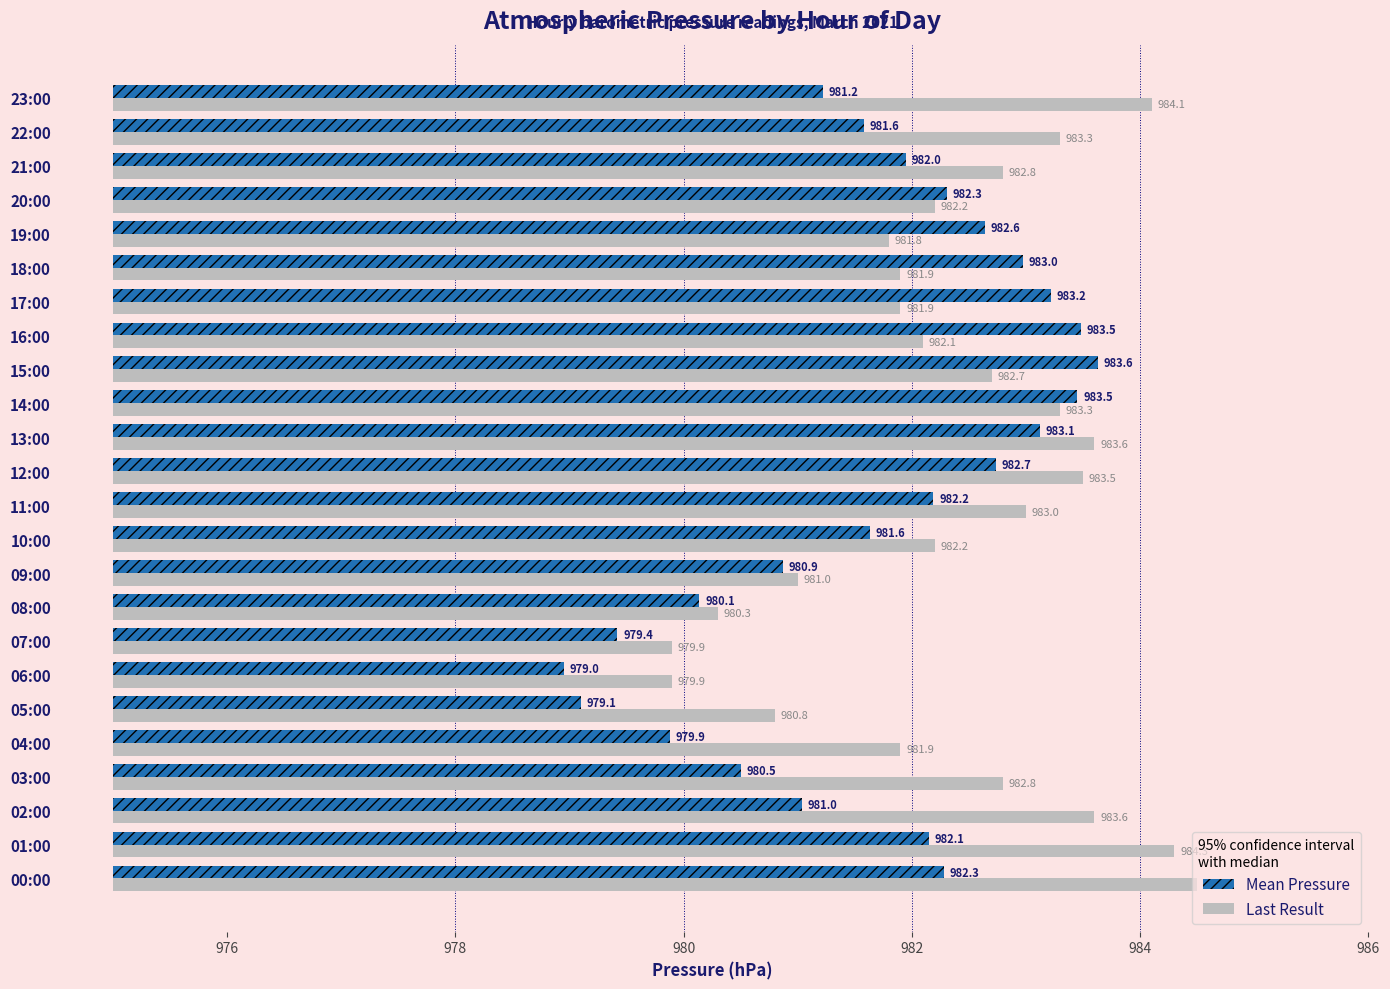

What are all the series names shown in the legend?

Last Result, Mean Pressure